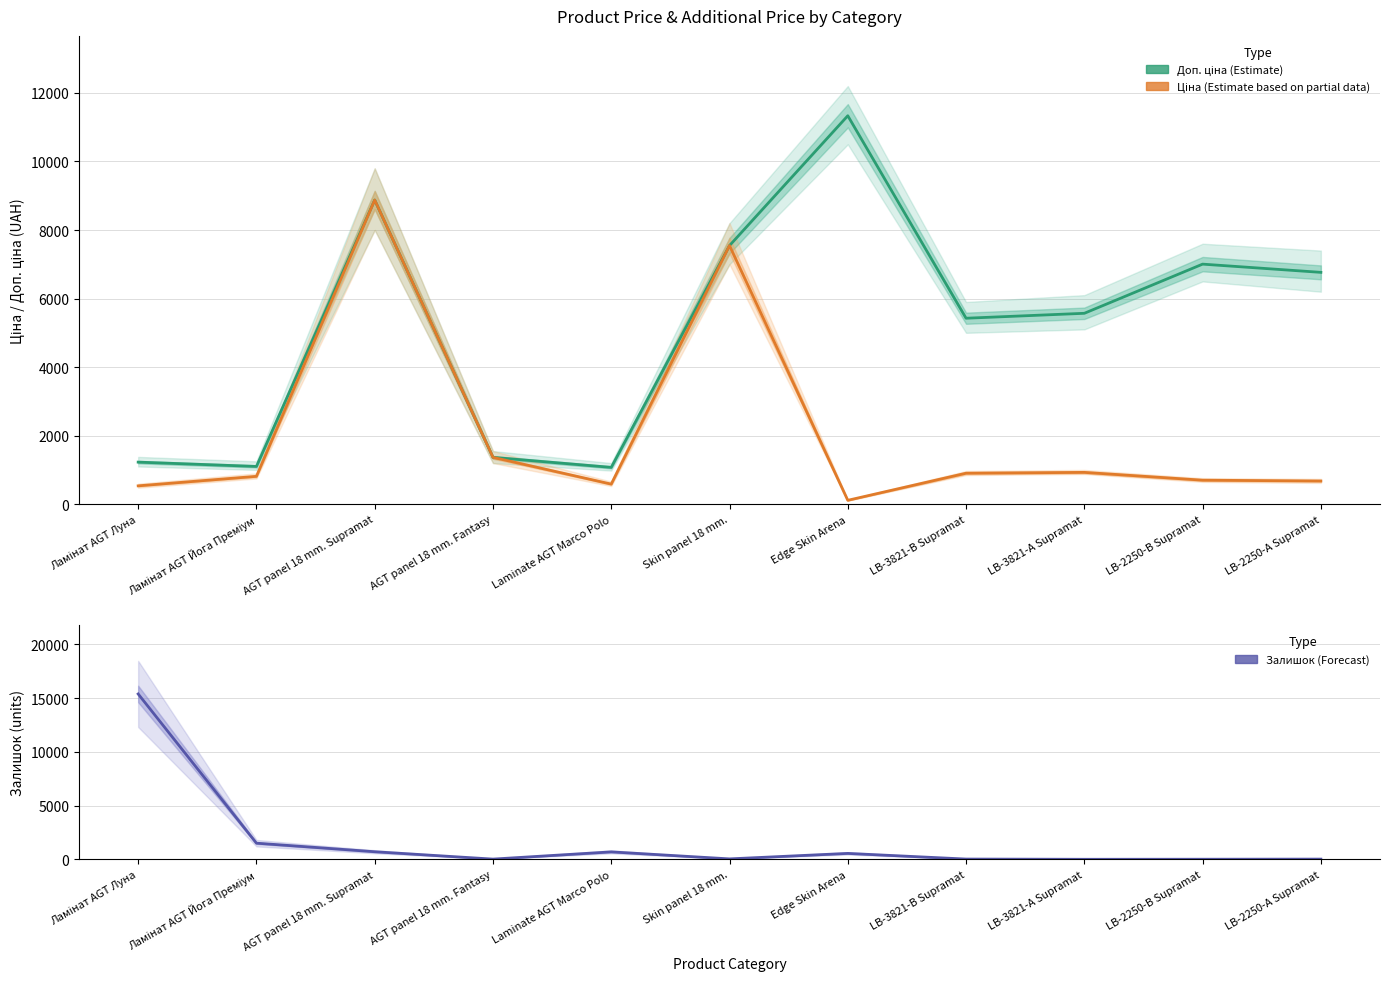

The Ціна (Estimate based on partial data) series shows 813.0 at Ламінат AGT Йога Преміум. True or false?

True